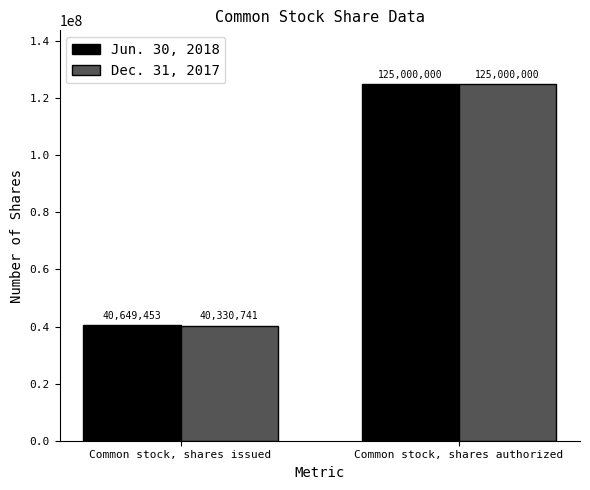

What is the label of the 2nd bar from the right?

Common stock, shares issued